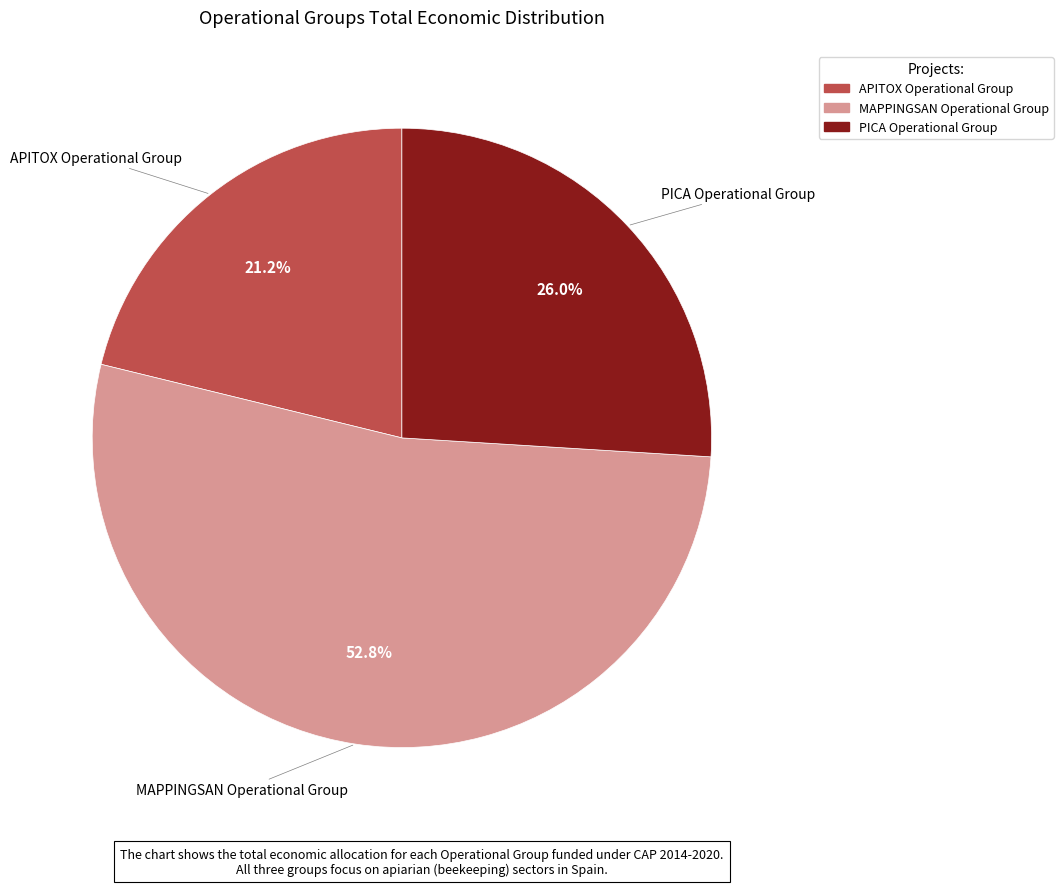

What is the smallest slice in the pie chart?

APITOX Operational Group